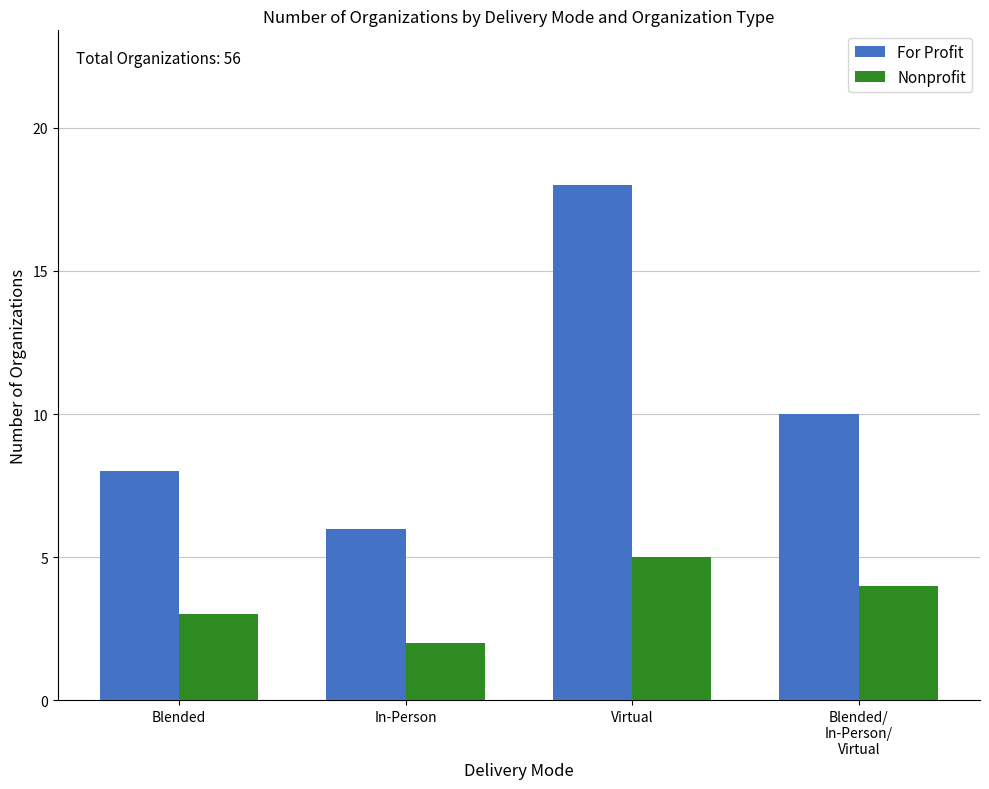

What is the label of the 4th bar from the right?

Blended